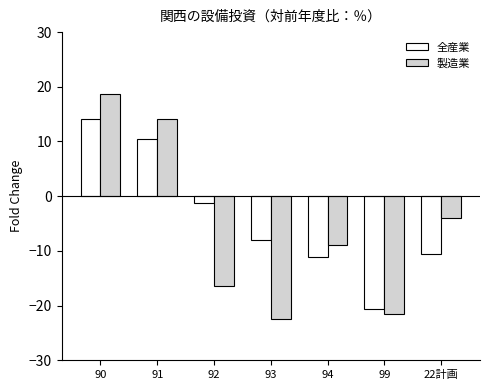

What is the approximate value of 製造業 at 99?

-21.6